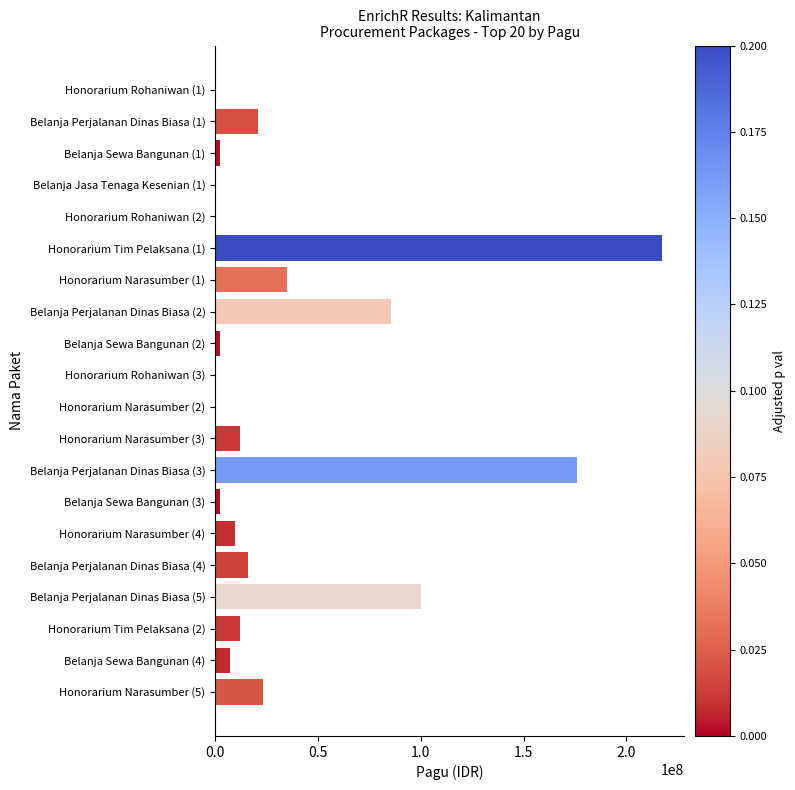

What is the greatest value displayed?

217200000